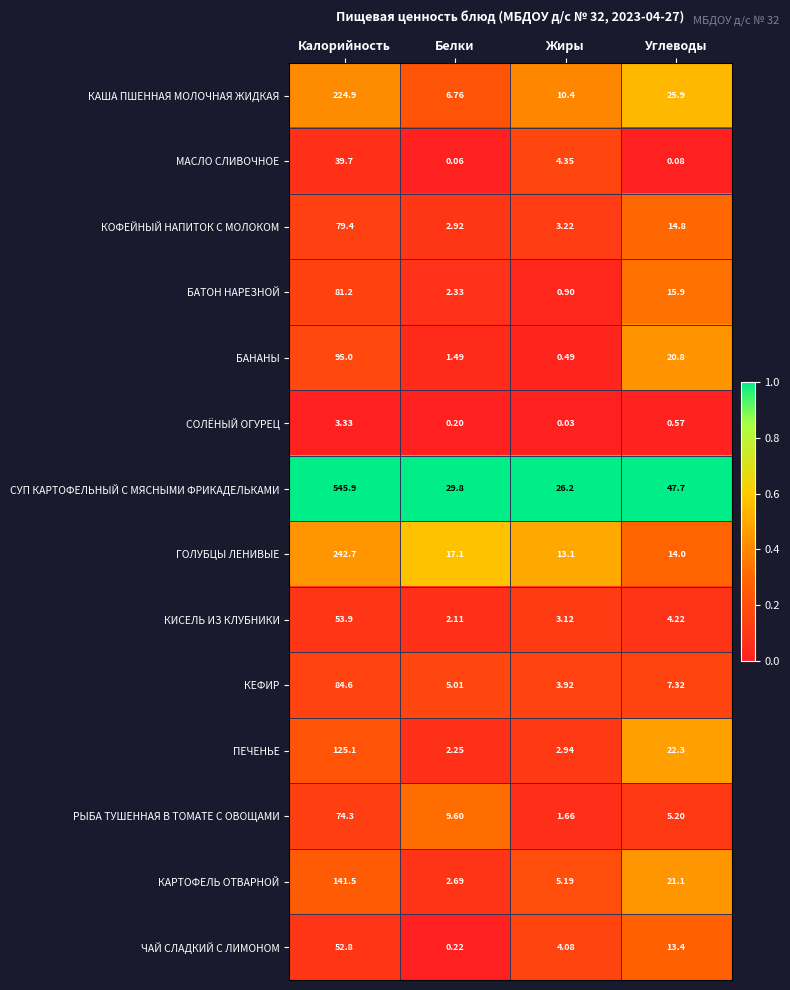

Where does the РЫБА ТУШЕННАЯ В ТОМАТЕ С ОВОЩАМИ series first go above 9?

Калорийность